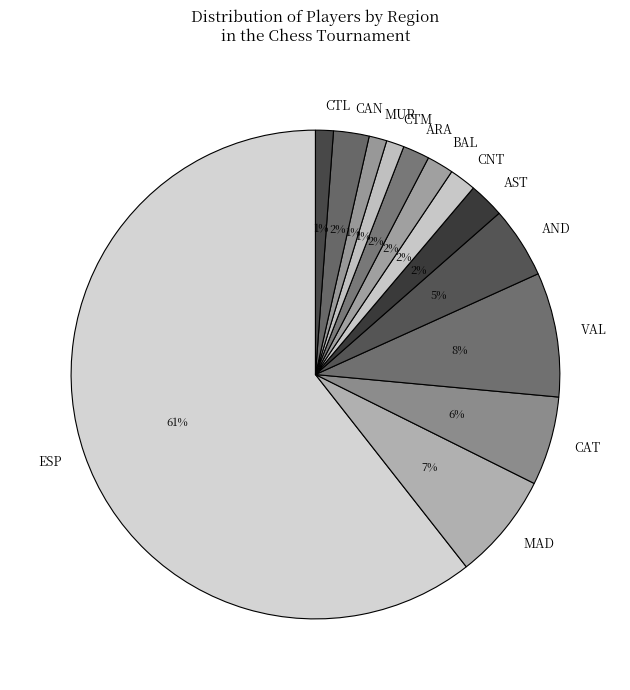

Which slice represents more than half of the pie?

ESP